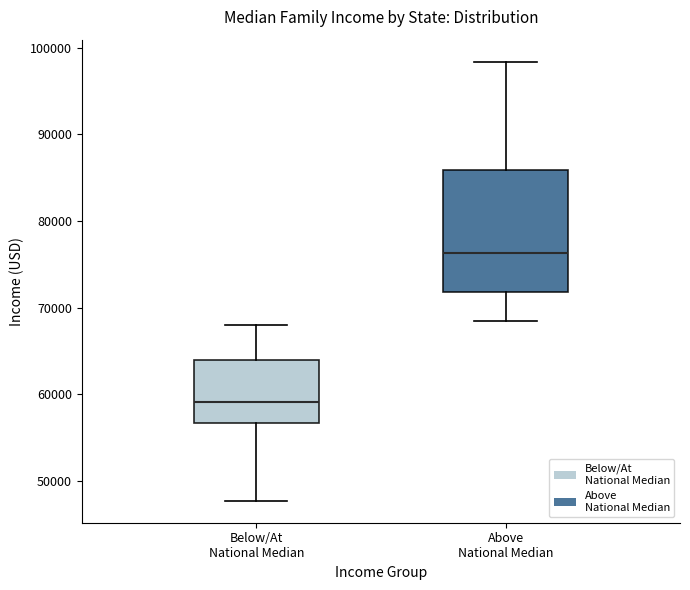

Reading left to right, read every box against the y-axis: the position of its median line, the range the box covers, and the ends of its whiskers. The values are not printed on the chart, so give them approximately, as read against the axis.

Below/At National Median: median 59000, box 57000 to 64000, whiskers 48000 to 68000
Above National Median: median 76000, box 72000 to 86000, whiskers 68000 to 98000